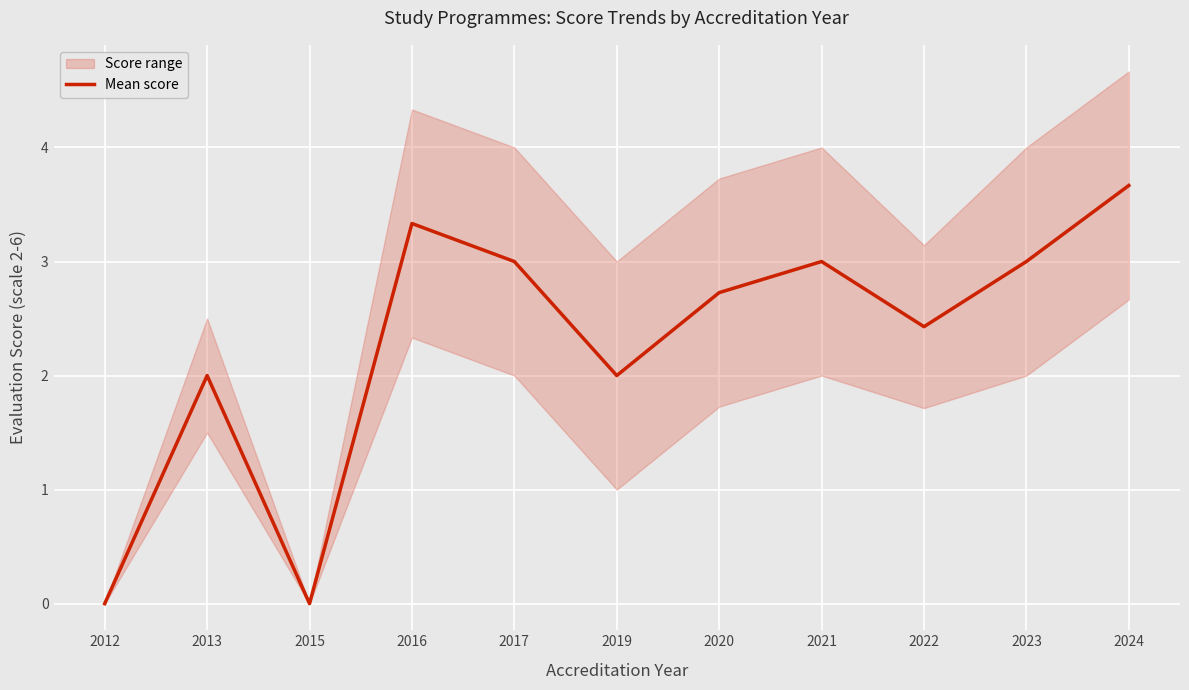

Is it true that the value at 2012 is 2.2?

False